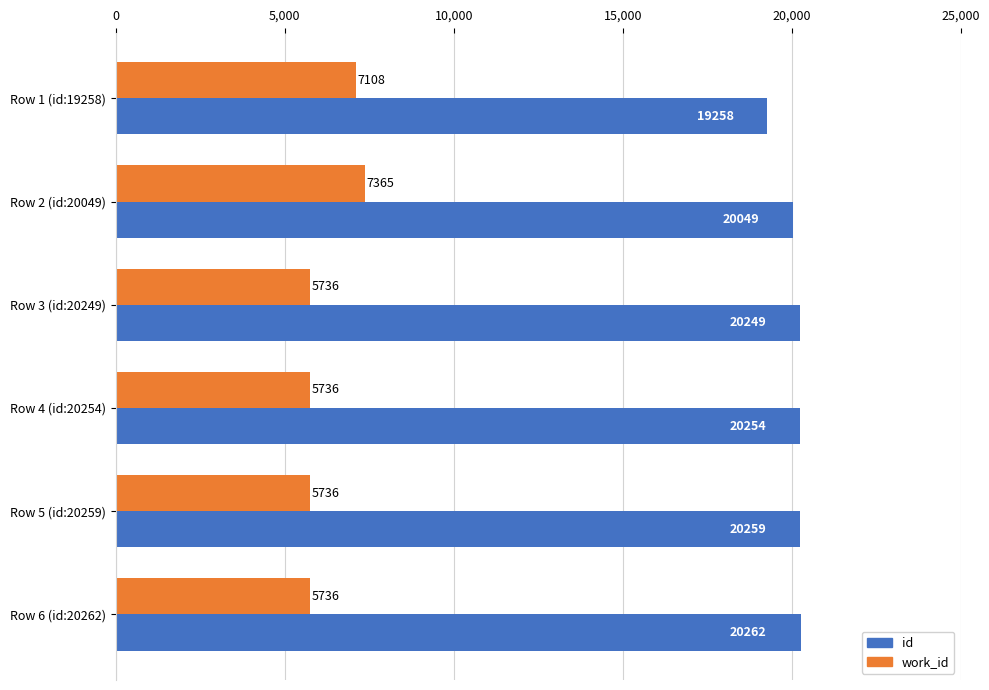

List the series in order of their overall mean, lowest first.

work_id, id